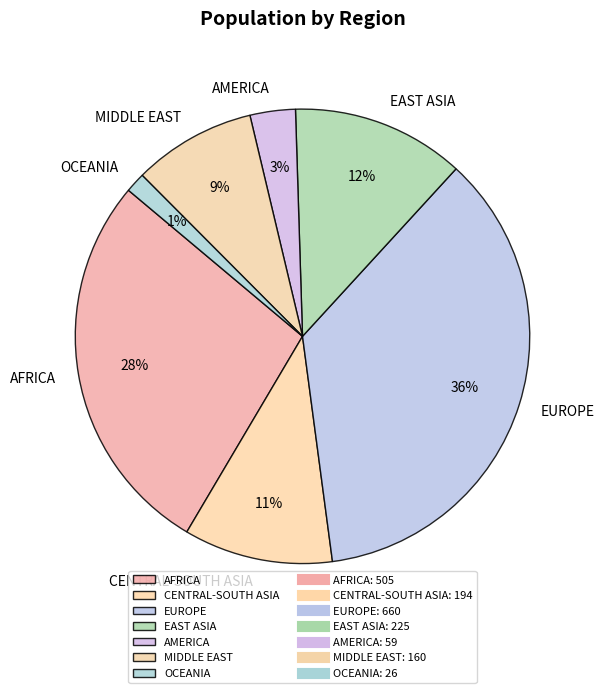

How many slices are in this pie chart?

7